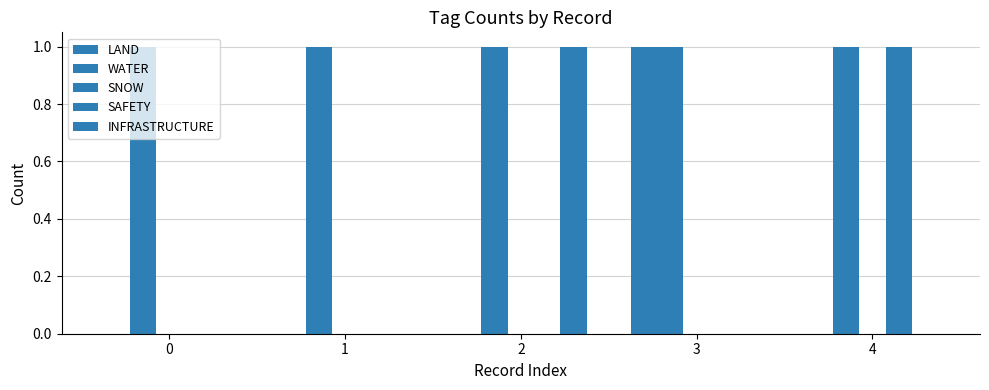

How many data points does each series have?

5